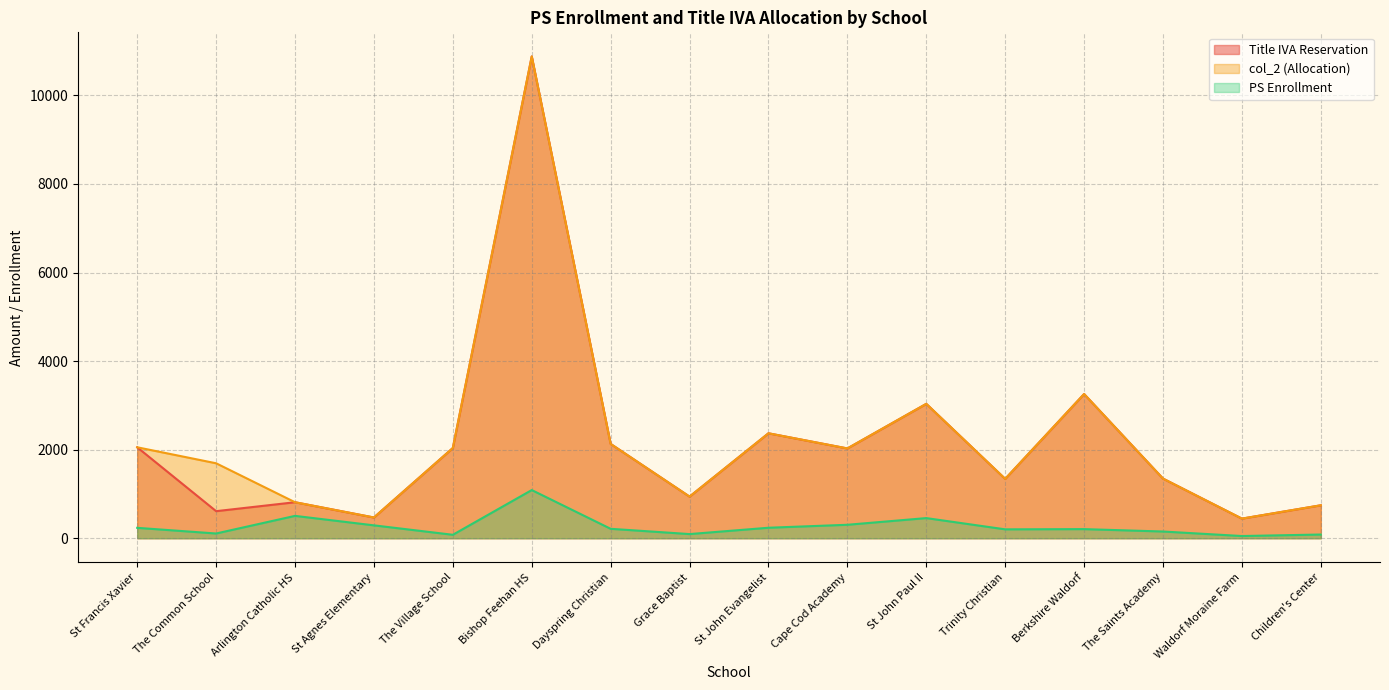

Rank the series by their maximum value, from highest to lowest.

Title IVA Reservation, col_2 (Allocation), PS Enrollment